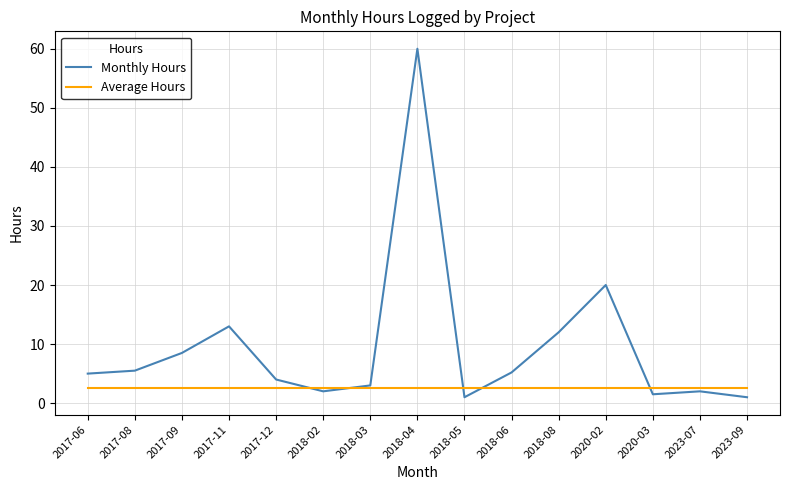

Is the value of Monthly Hours at 2017-12 greater than the value of Average Hours at 2018-04?

Yes